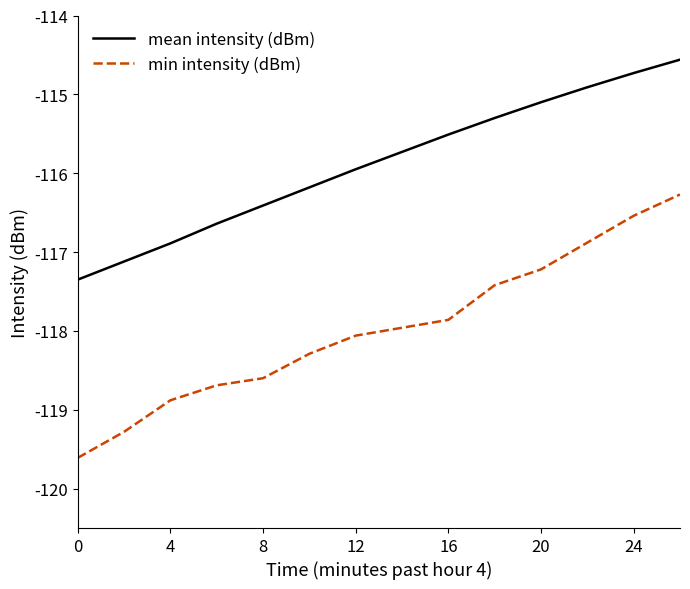

What is the sum of all mean intensity (dBm) values?

-1622.4